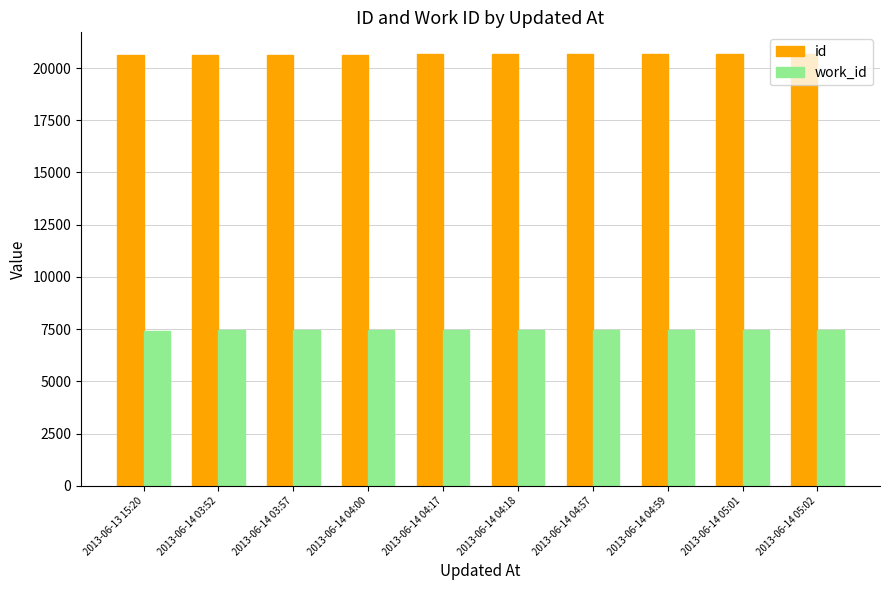

Is it true that id equals 20638 at 2013-06-14 04:00?

True